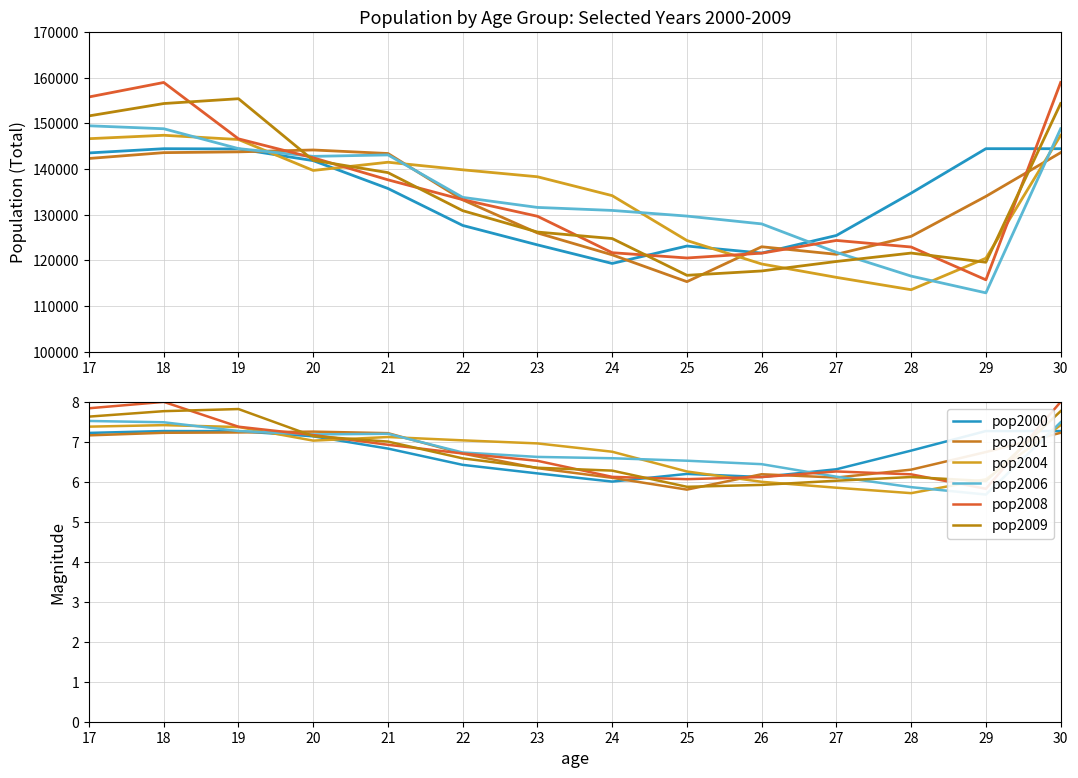

At which category is the sum across all series the highest?

18